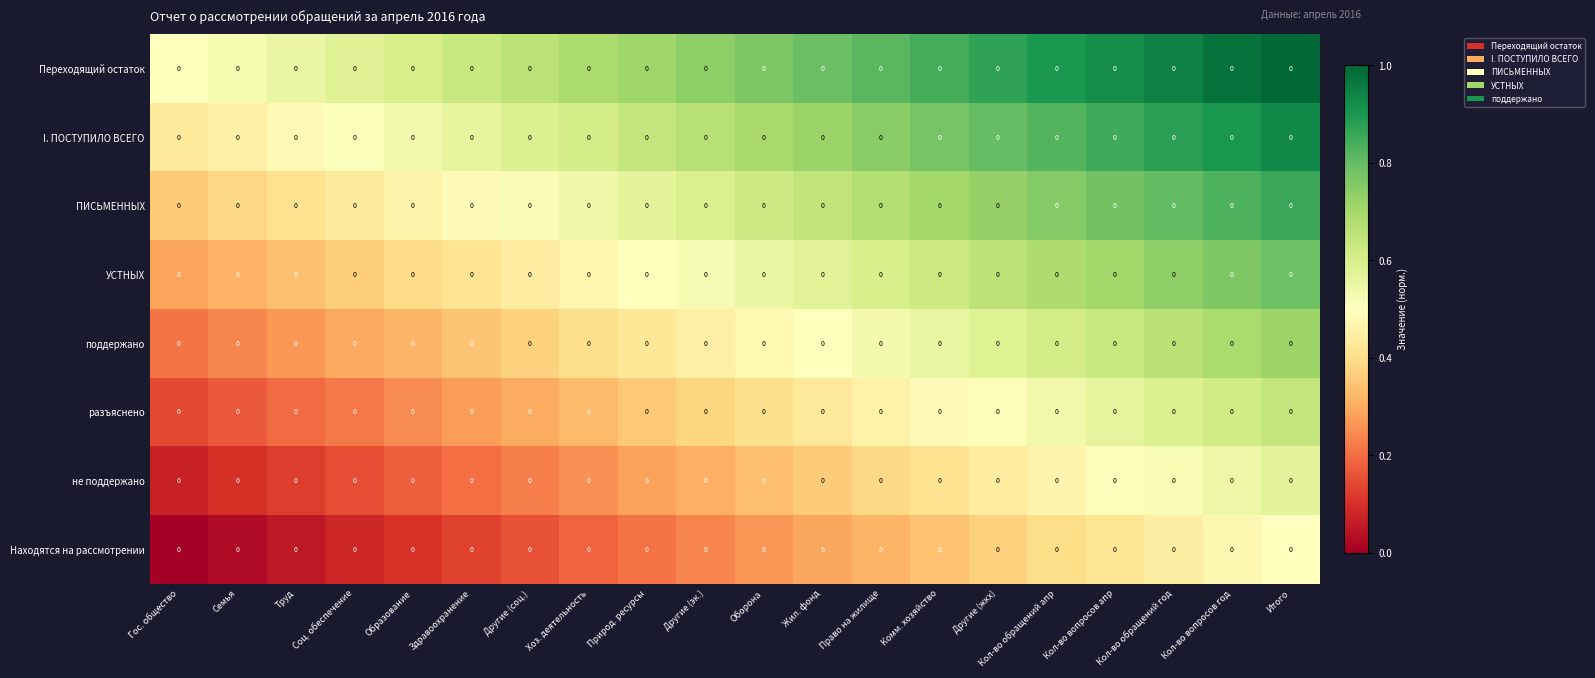

At which label does I. ПОСТУПИЛО ВСЕГО reach its minimum?

Гос. общество